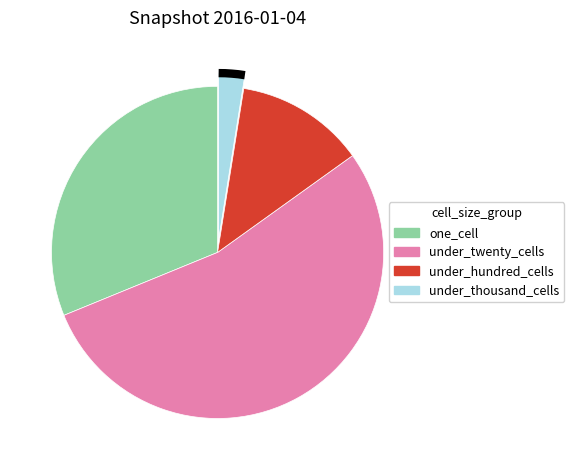

Is the sum of under_hundred_cells and under_thousand_cells greater than half?

No